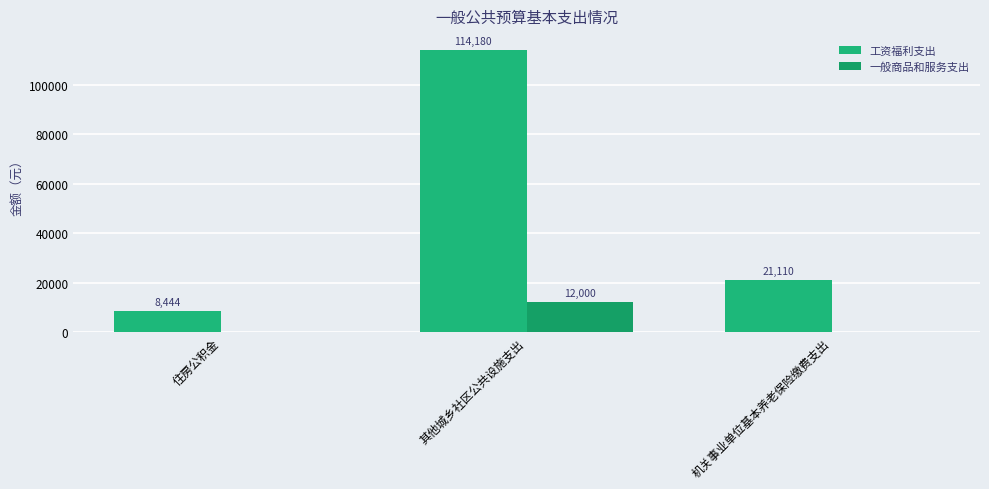

What is the spread (max minus min) of values at 住房公积金?

8444.2